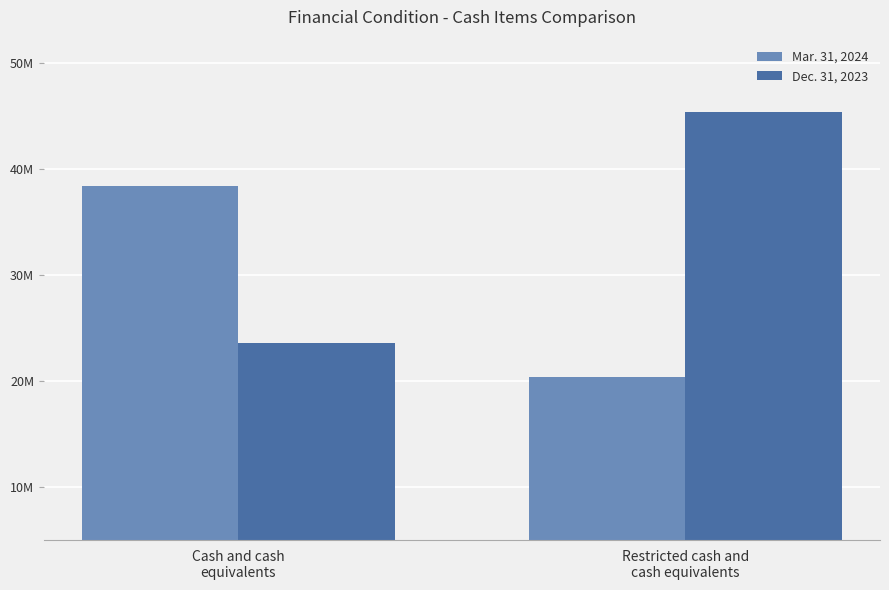

Are the bars horizontal?

No